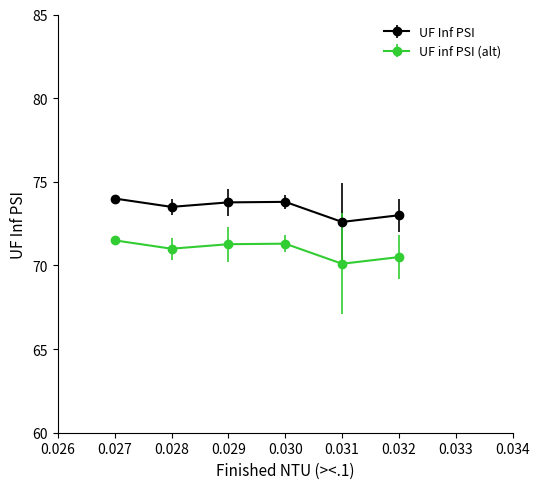

What is the difference between the highest and lowest values at 0.032?

2.5